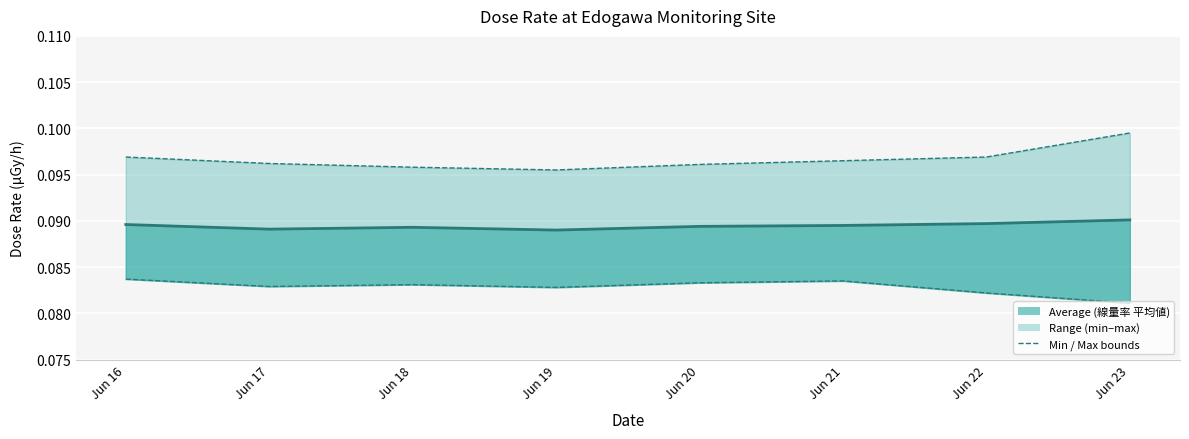

True or false: min has more than 2 points higher than both neighbors.

False